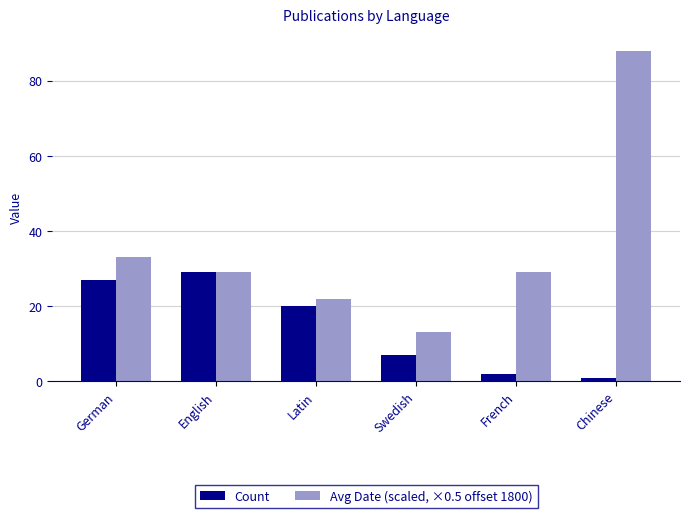

What is the label of the 4th bar from the left?

Swedish